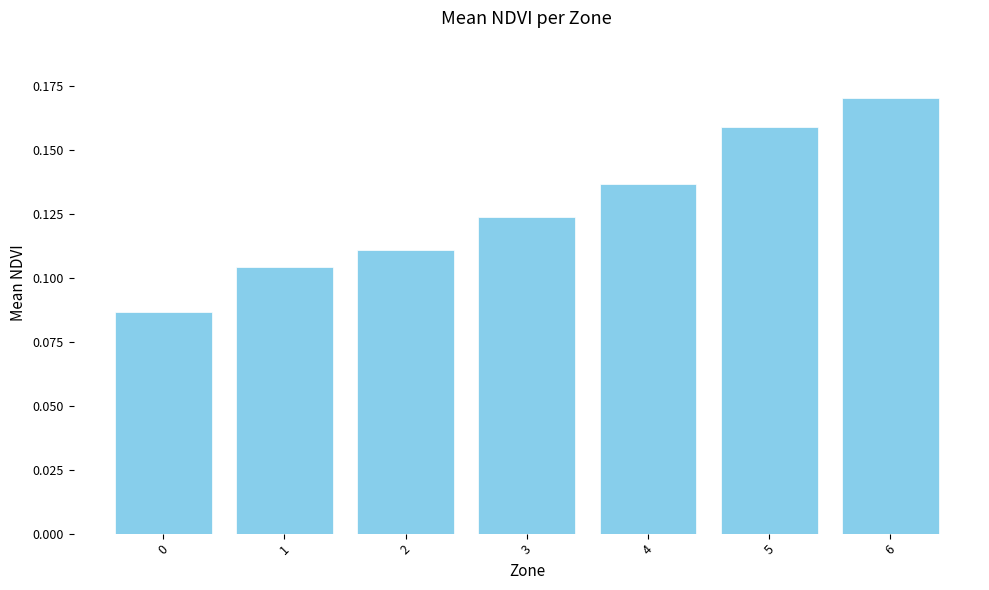

The chart shows a value of 0.0 at 5. True or false?

False